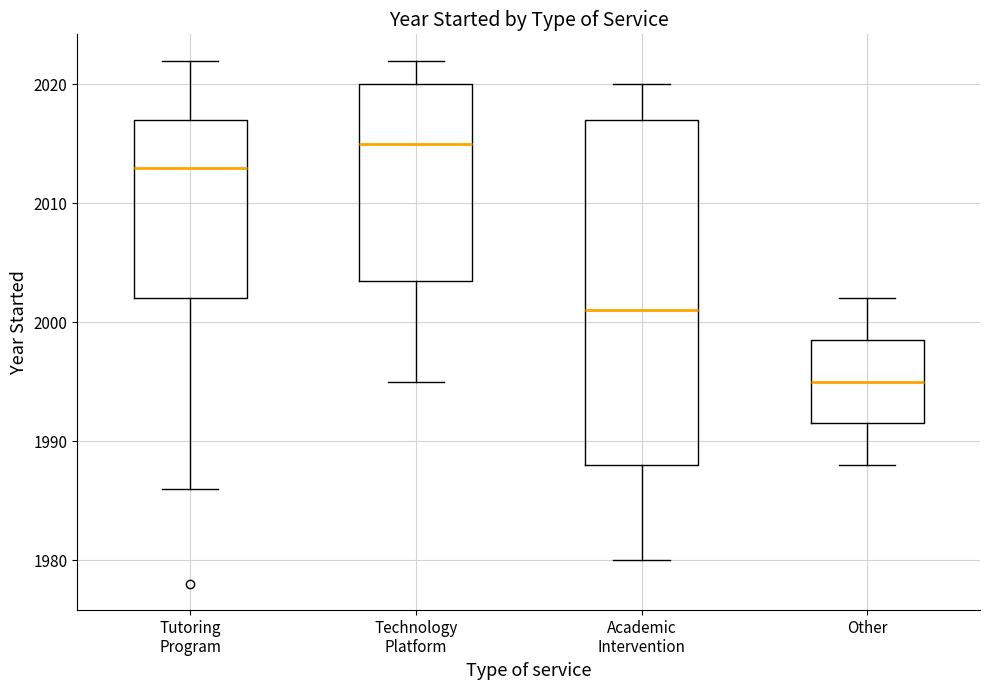

Which box's median line is the highest?

Technology Platform